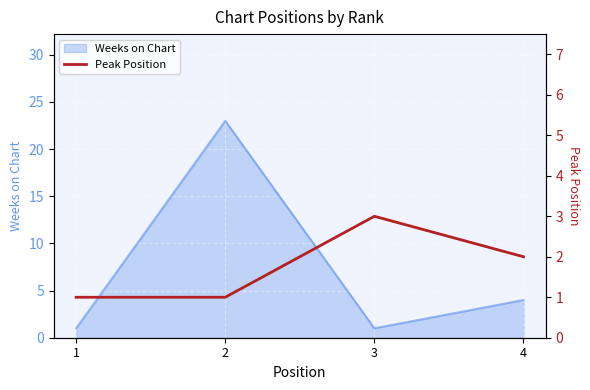

What is the highest value of the Weeks on Chart series?

23